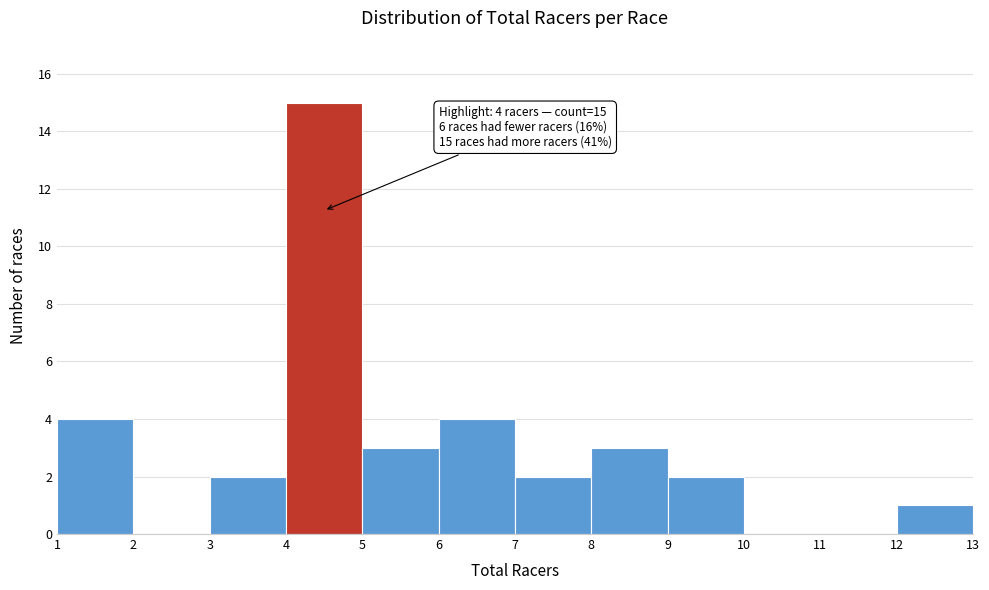

Which range on the x-axis has the tallest bar?

4 to 5